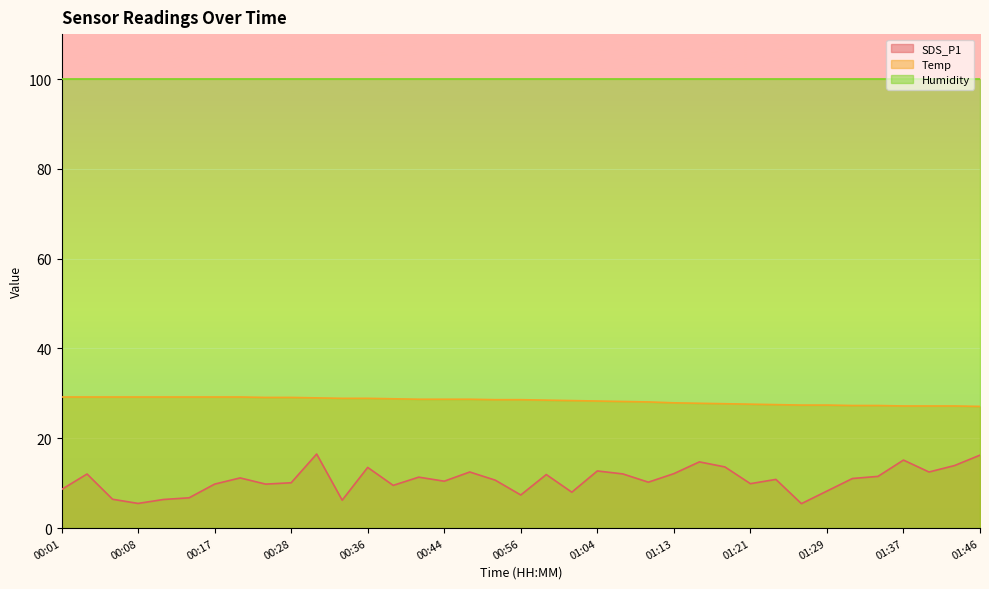

Rank the series by their average value, from highest to lowest.

Humidity, Temp, SDS_P1